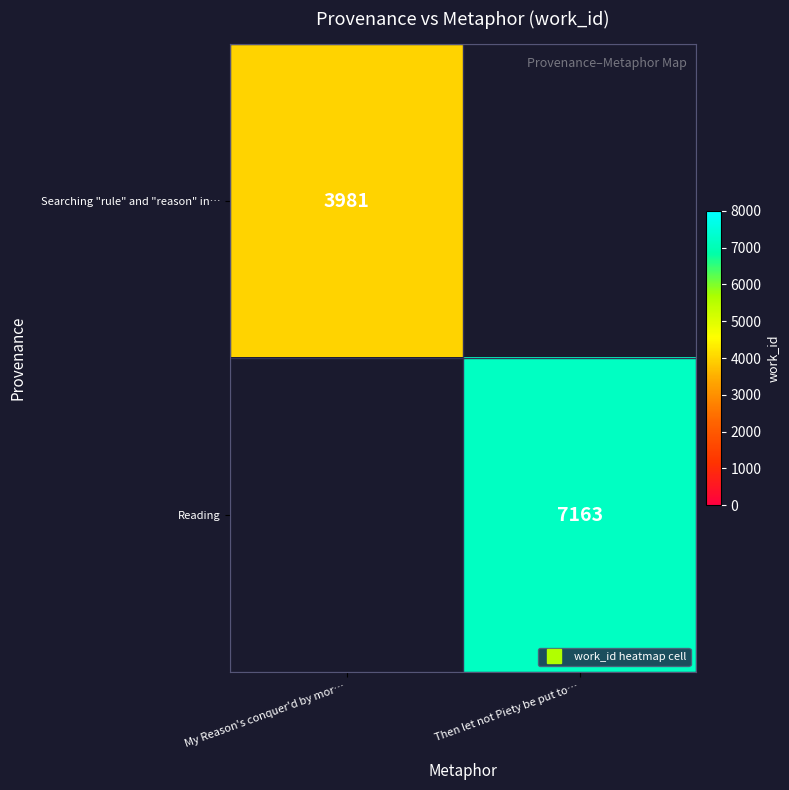

Which series has the widest spread of values?

Searching "rule" and "reason" in…